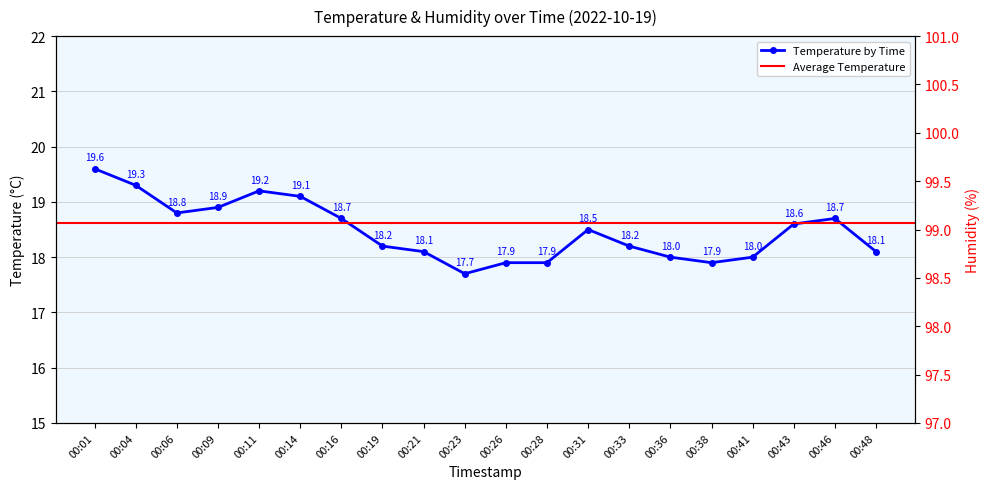

The temperature series shows 7.7 at 00:28. True or false?

False